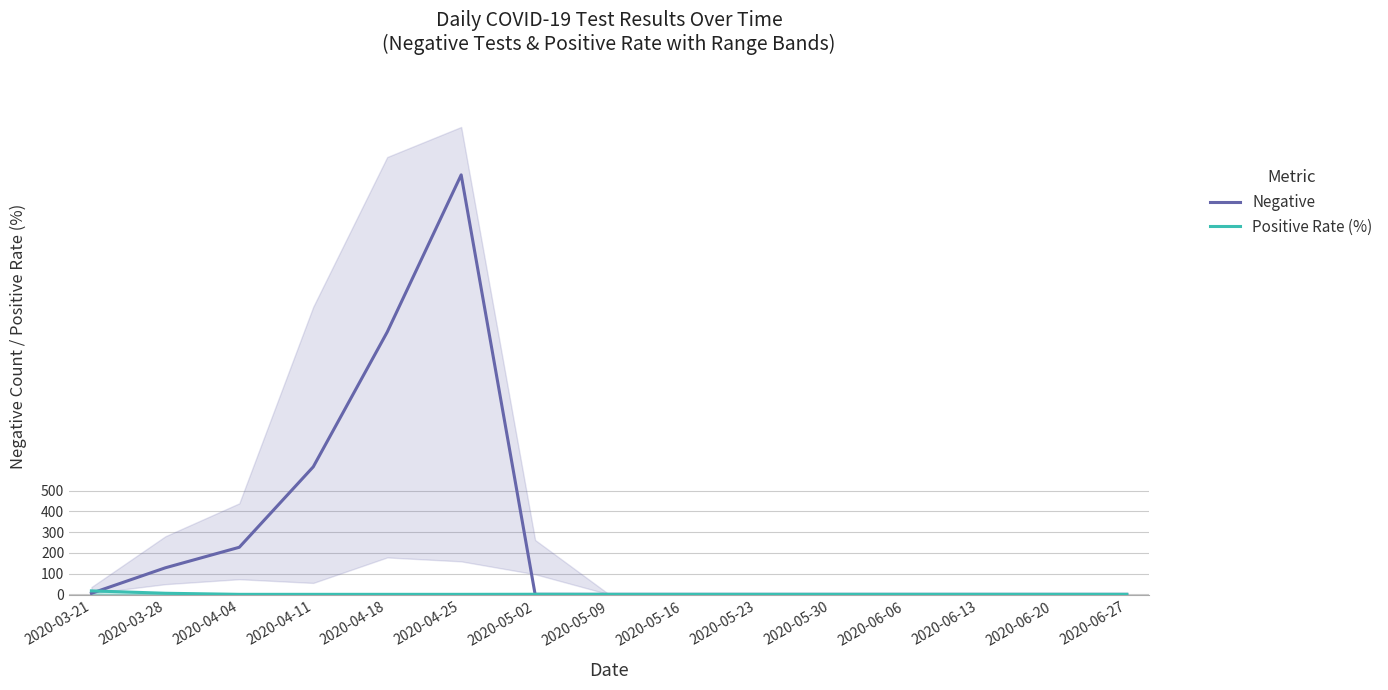

What is the average value of the Positive Rate (%) series?

1.5